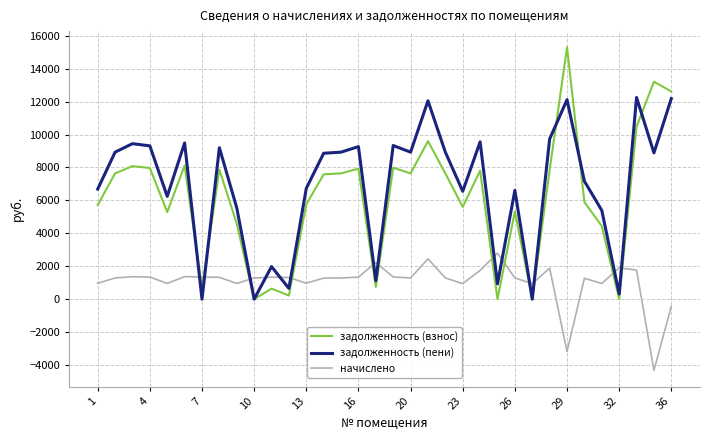

What is the minimum value shown in the chart?

-4323.4